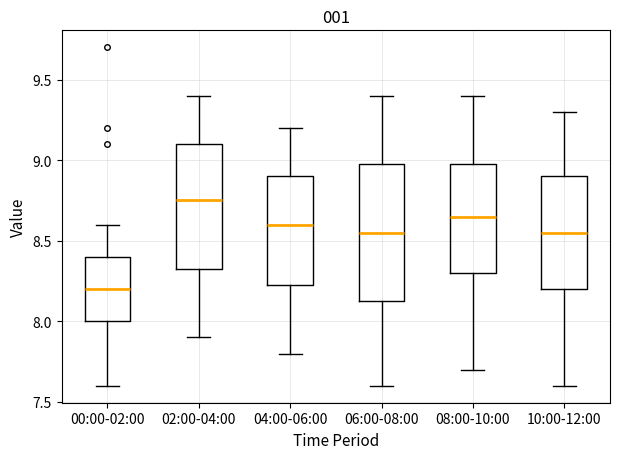

Reading left to right, read every box against the y-axis: the position of its median line, the range the box covers, and the ends of its whiskers. The values are not printed on the chart, so give them approximately, as read against the axis.

00:00-02:00: median 8.20, box 8.00 to 8.40, whiskers 7.60 to 8.60
02:00-04:00: median 8.75, box 8.35 to 9.10, whiskers 7.90 to 9.40
04:00-06:00: median 8.60, box 8.25 to 8.90, whiskers 7.80 to 9.20
06:00-08:00: median 8.55, box 8.15 to 9.00, whiskers 7.60 to 9.40
08:00-10:00: median 8.65, box 8.30 to 9.00, whiskers 7.70 to 9.40
10:00-12:00: median 8.55, box 8.20 to 8.90, whiskers 7.60 to 9.30